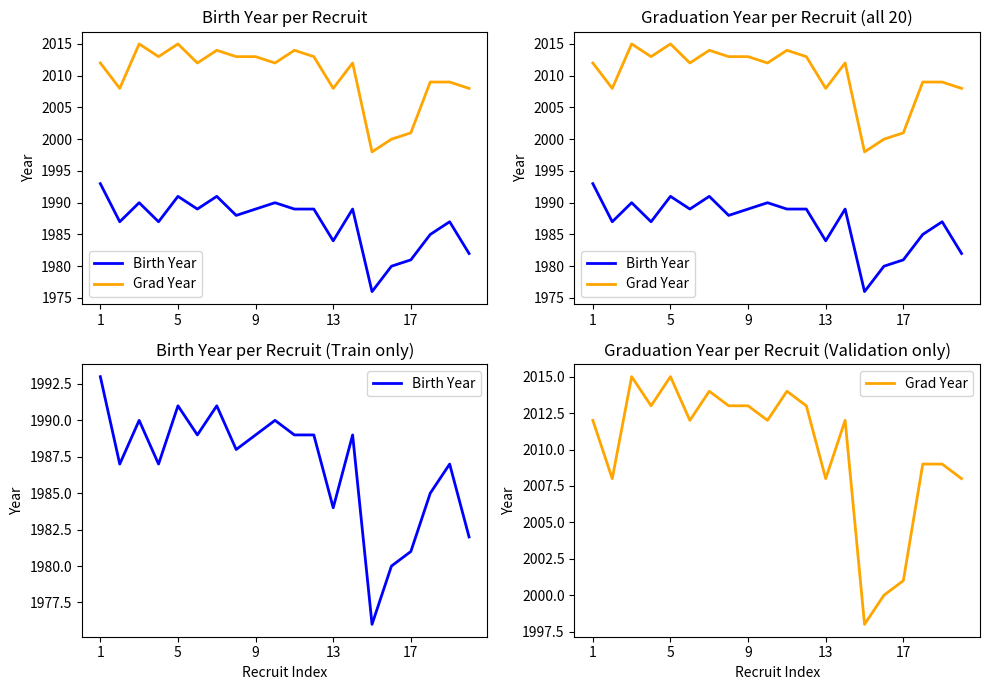

Where does the Birth Year series first go above 1989?

1